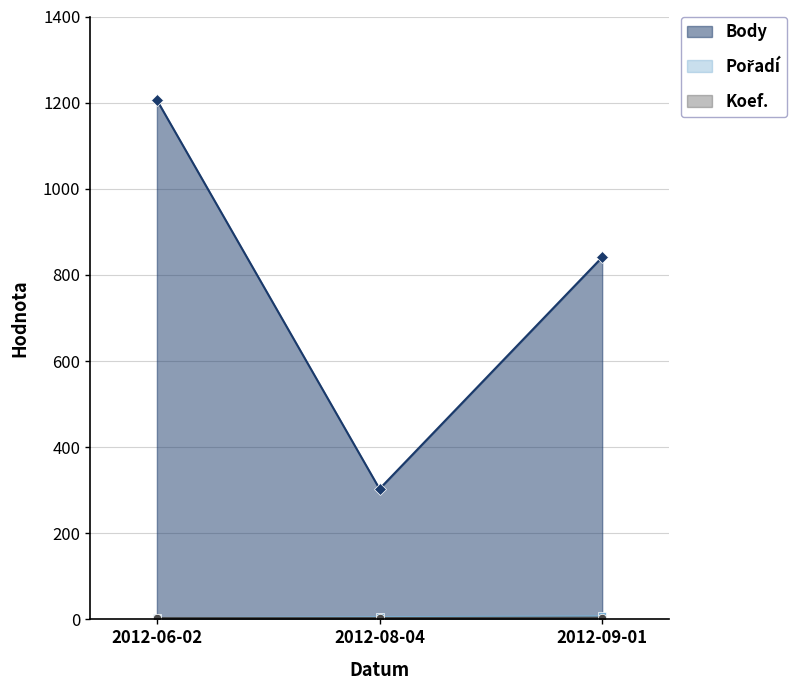

Is it true that Pořadí equals 2 at 2012-06-02?

False